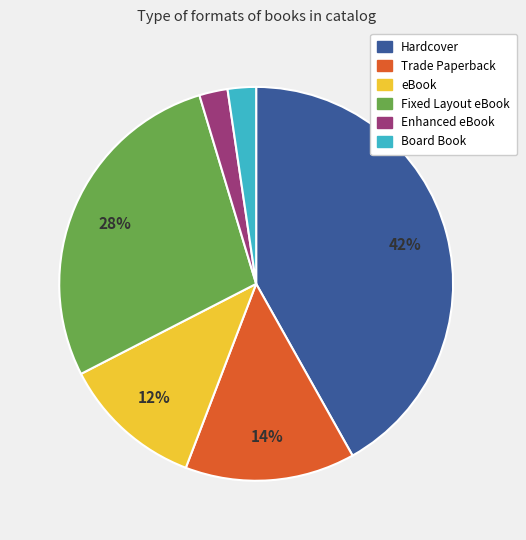

Count the number of slices in the pie.

6